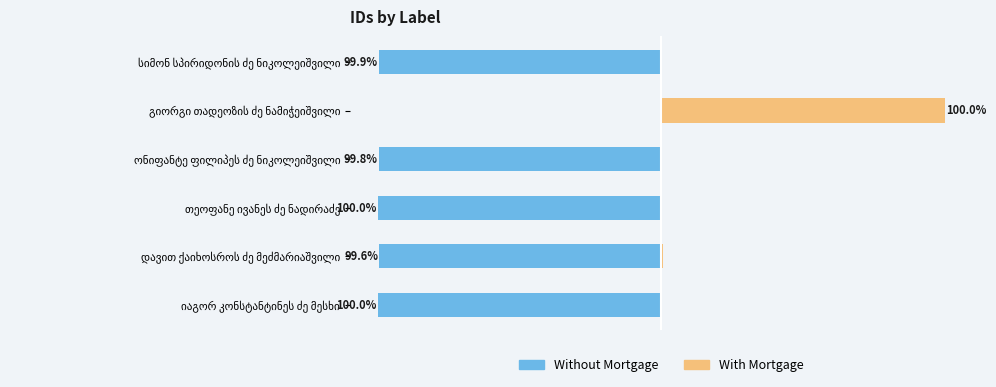

What is the value of the Without Mortgage bar at the 4th from the left?

-99.8